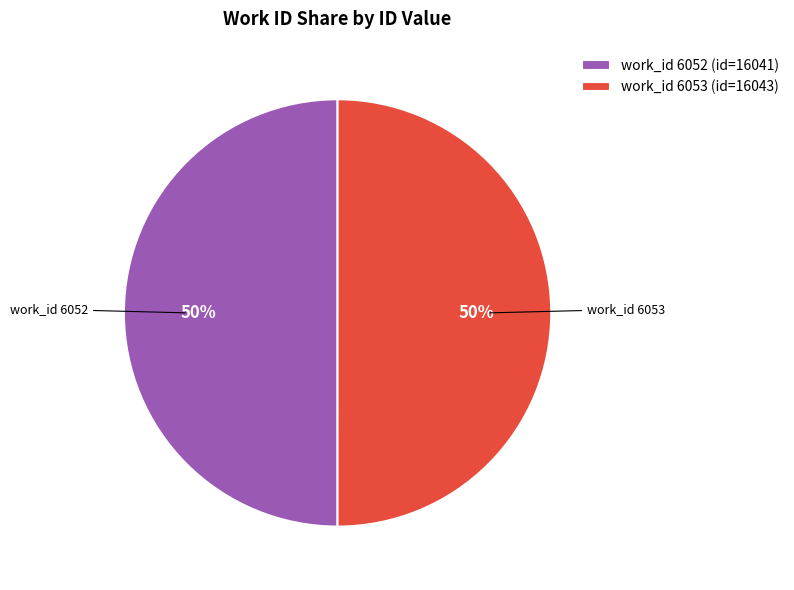

Approximately how many times larger is the value at work_id 6052 (id=16041) compared to work_id 6053 (id=16043)?

1.0